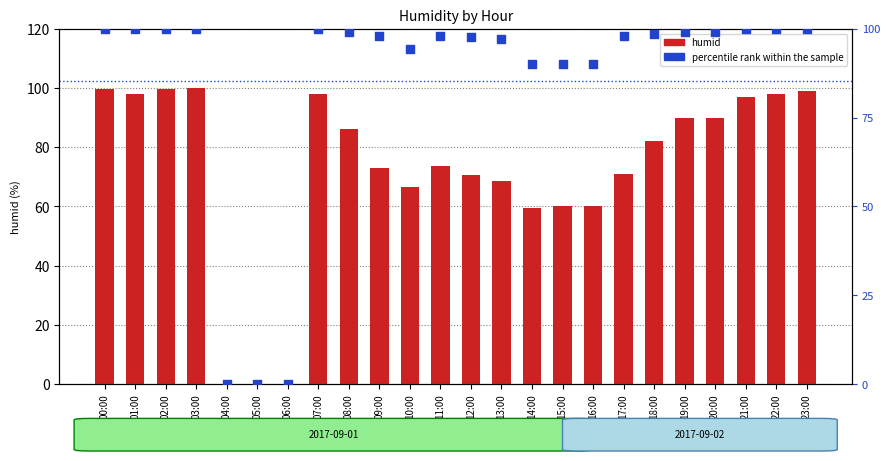

What are all the series names shown in the legend?

humid, percentile rank within the sample